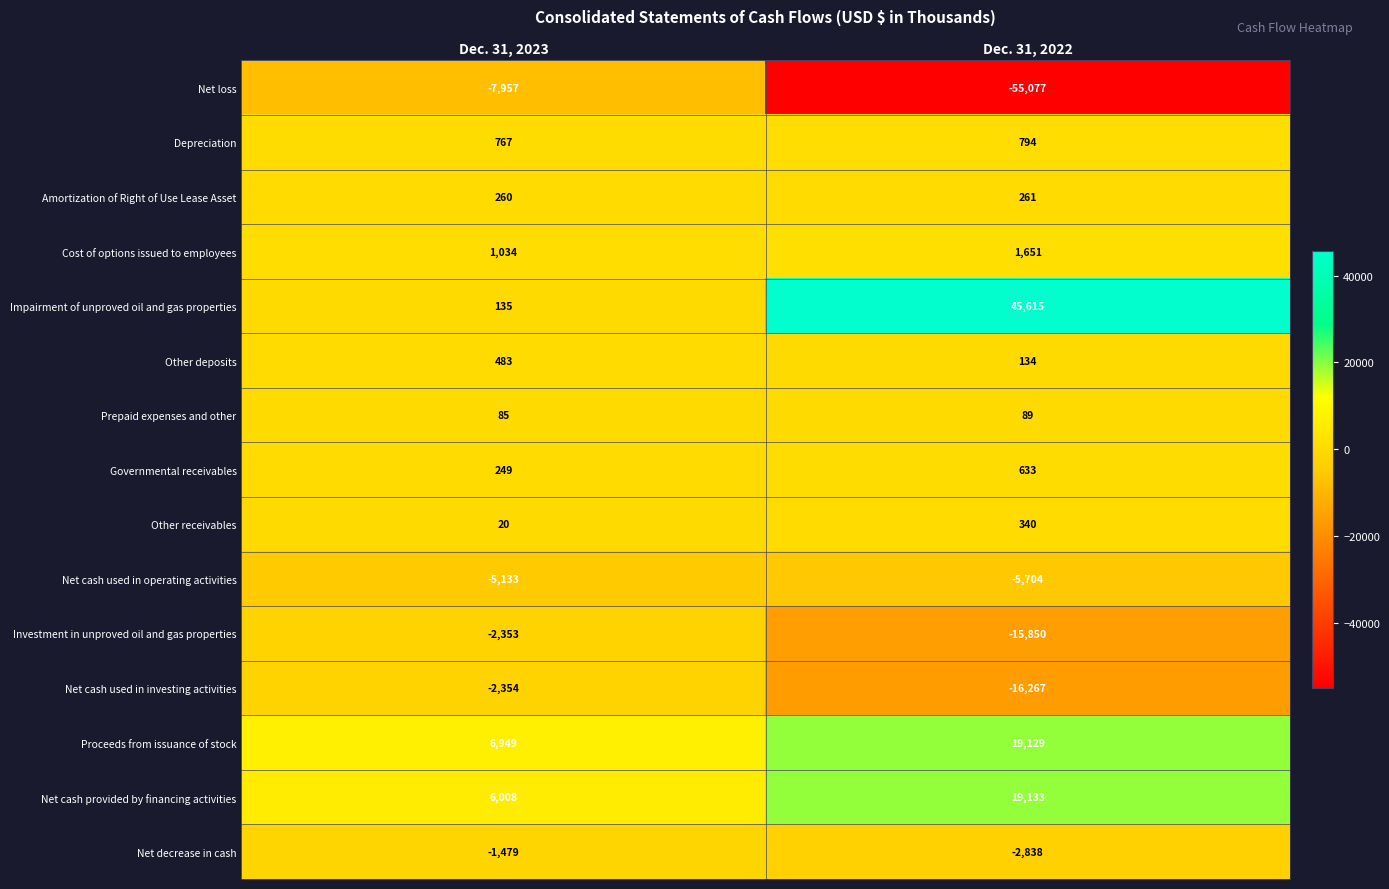

The Net loss series shows -7957 at Dec. 31, 2023. True or false?

True